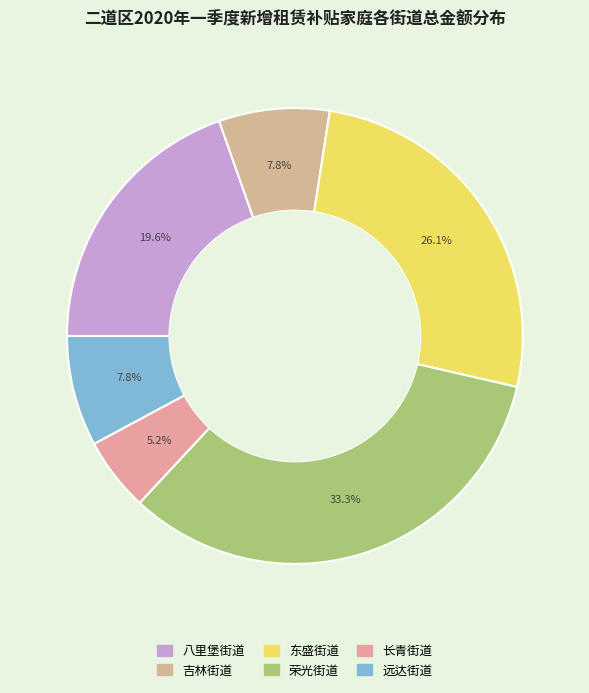

Count the number of slices in the pie.

6